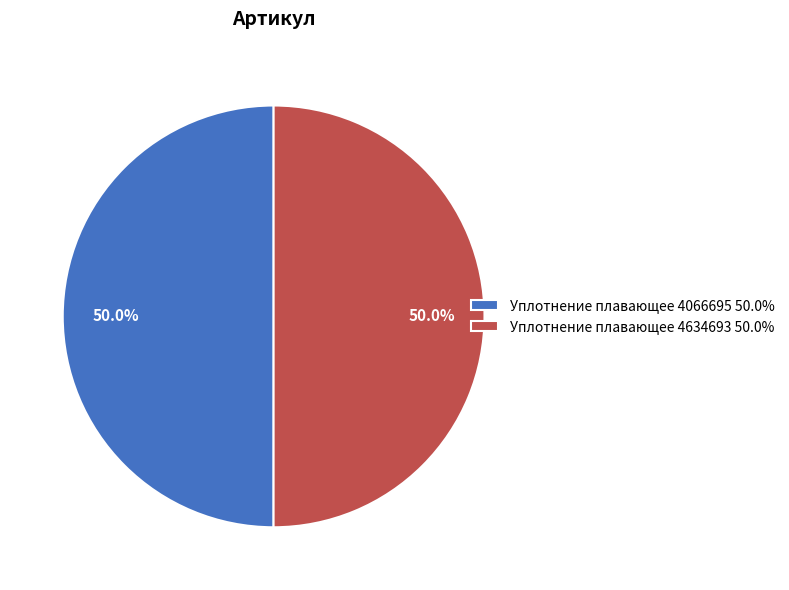

True or false: Уплотнение плавающее 4634693 accounts for 40% of the total.

False